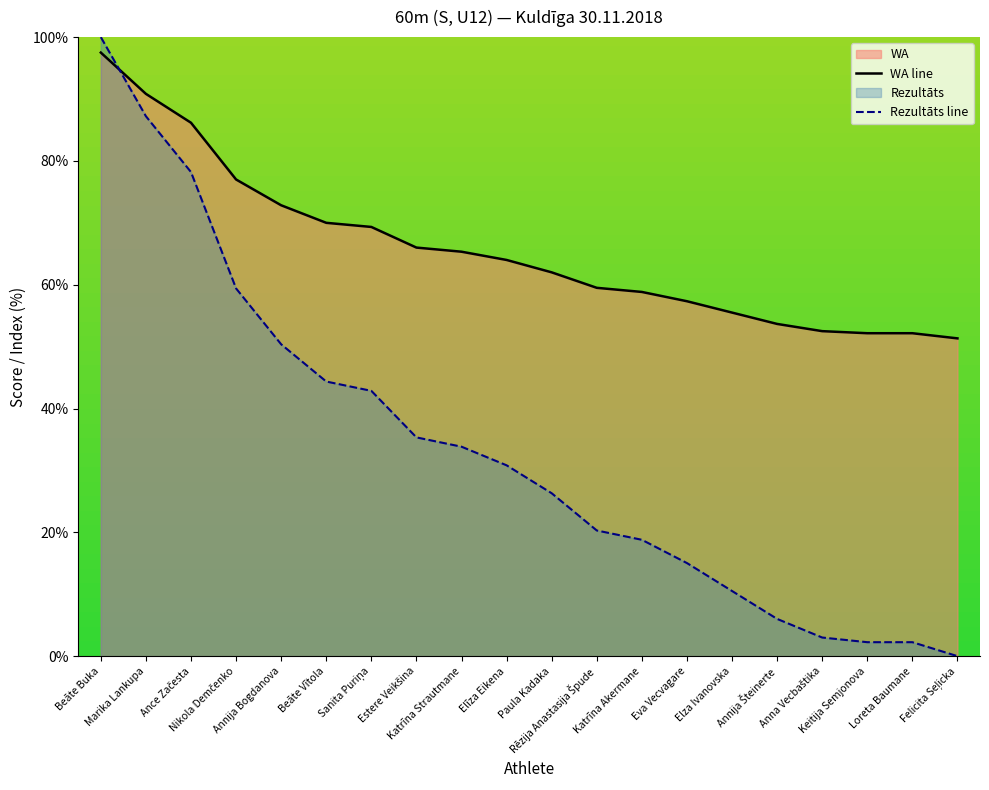

Reading right to left, list all the values displayed in this chart.

WA line: 51.3	52.2	52.2	52.5	53.7	55.5	57.3	58.8	59.5	62.0	64.0	65.3	66.0	69.3	70.0	72.8	77.0	86.2	90.8	97.5
Rezultāts line: 0.0	2.3	2.3	3.0	6.0	10.5	15.0	18.8	20.3	26.3	30.8	33.8	35.3	42.9	44.4	50.4	59.4	78.2	87.2	100.0